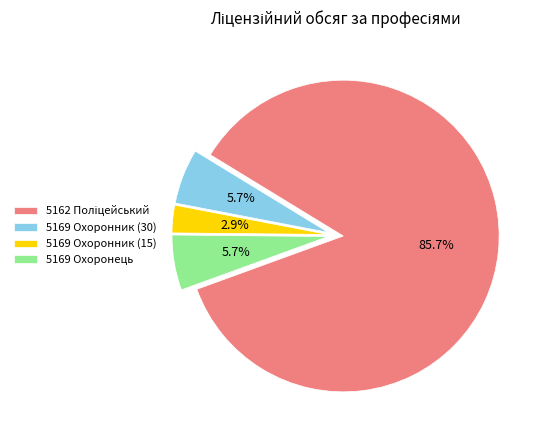

What is the smallest slice in the pie chart?

5169 Охоронник (15)